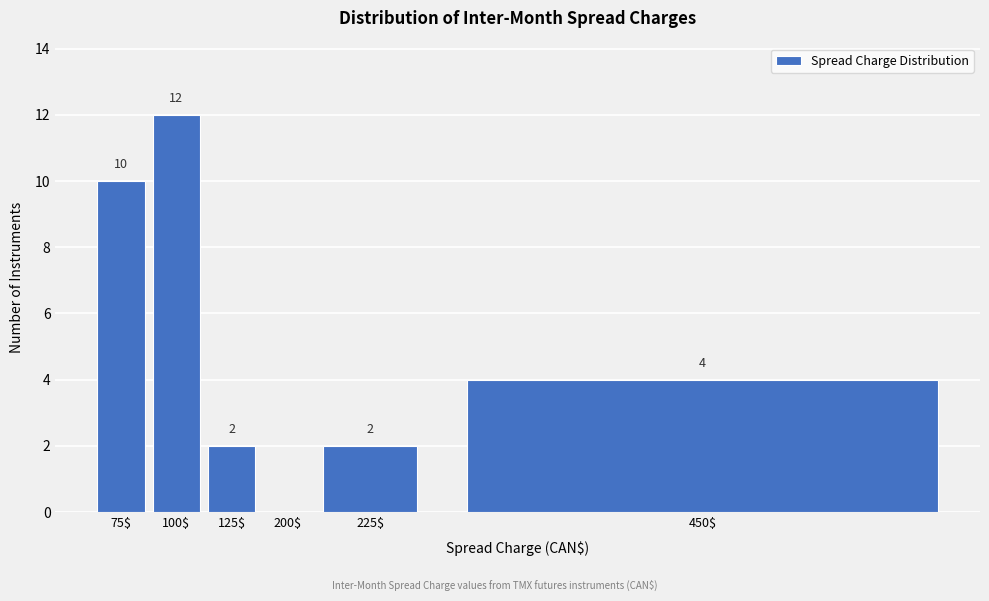

True or false: the data shows 8 at 200$.

False